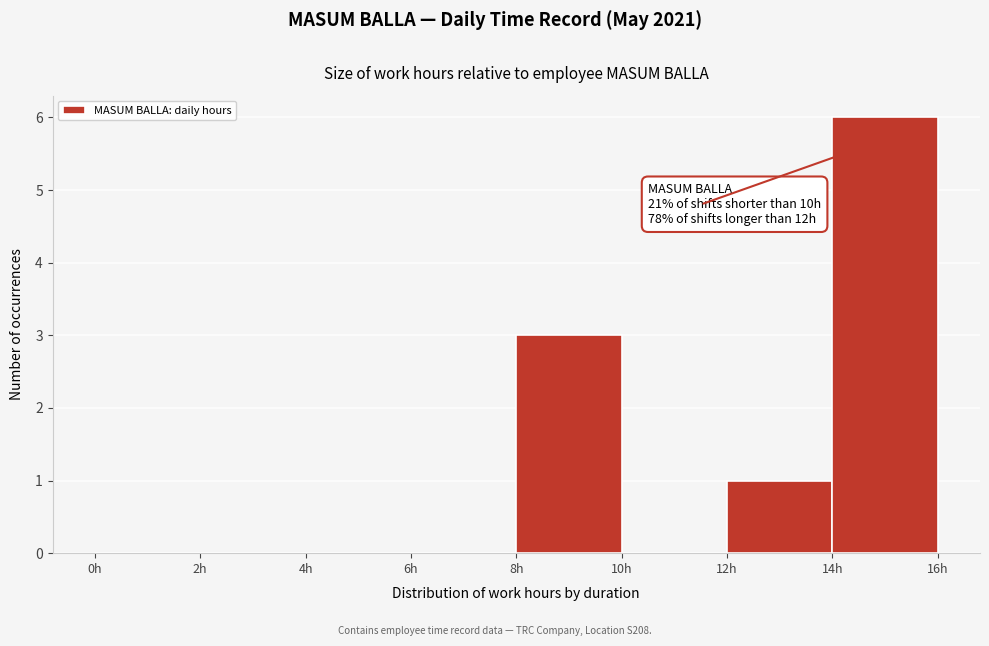

Which range on the x-axis has the tallest bar?

14 to 16